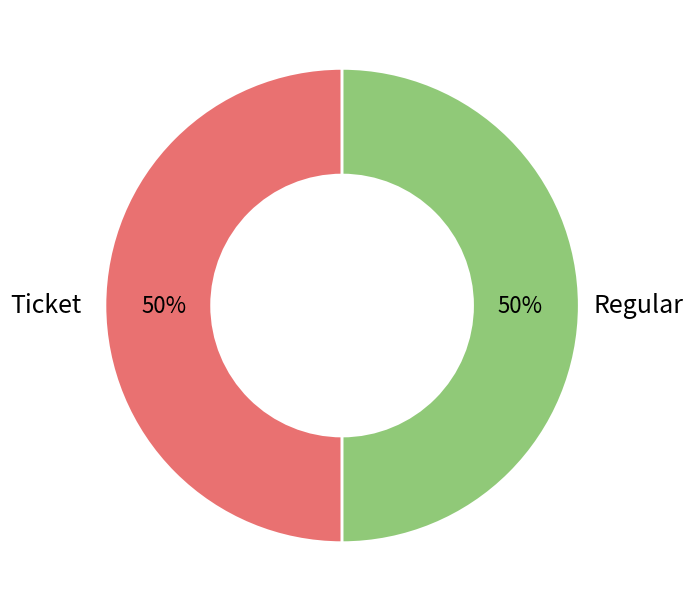

To the nearest percent, what is the average slice percentage?

50%